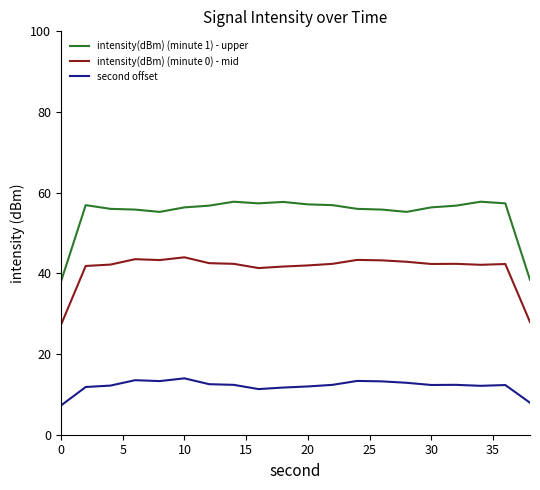

What is the maximum value for intensity(dBm) (minute 0) - mid?

44.0